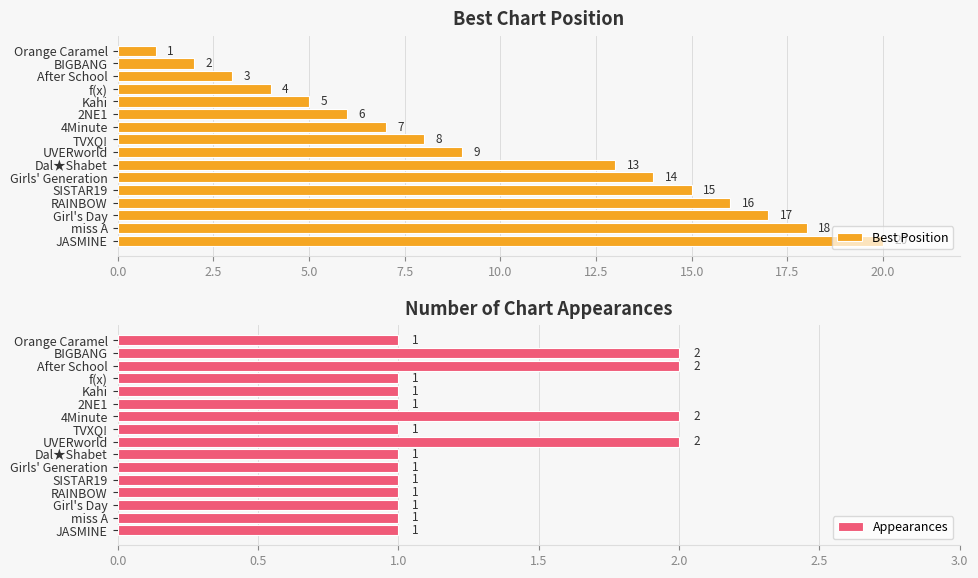

Does the chart contain stacked bars?

No